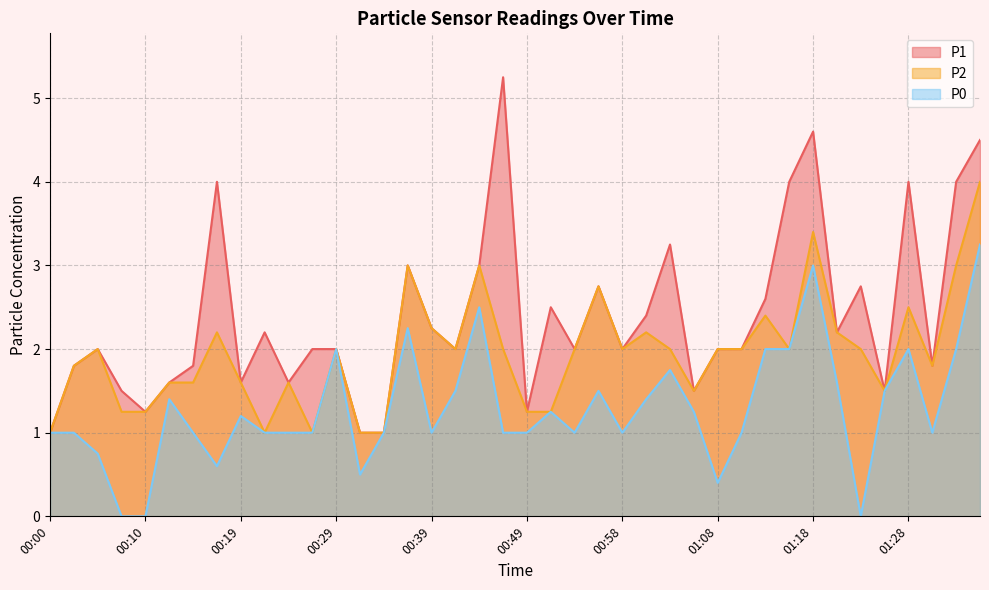

What is the difference between the maximum and minimum values in the P1 series?

4.2